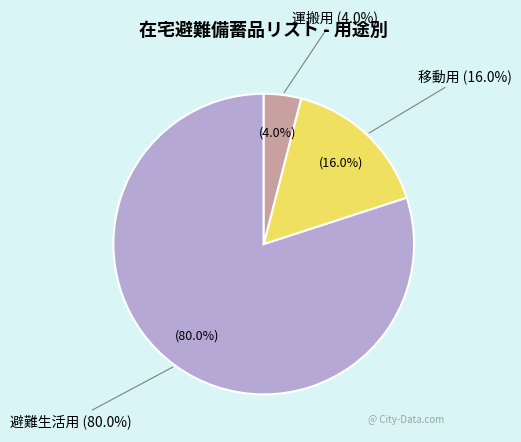

Count the number of slices in the pie.

3